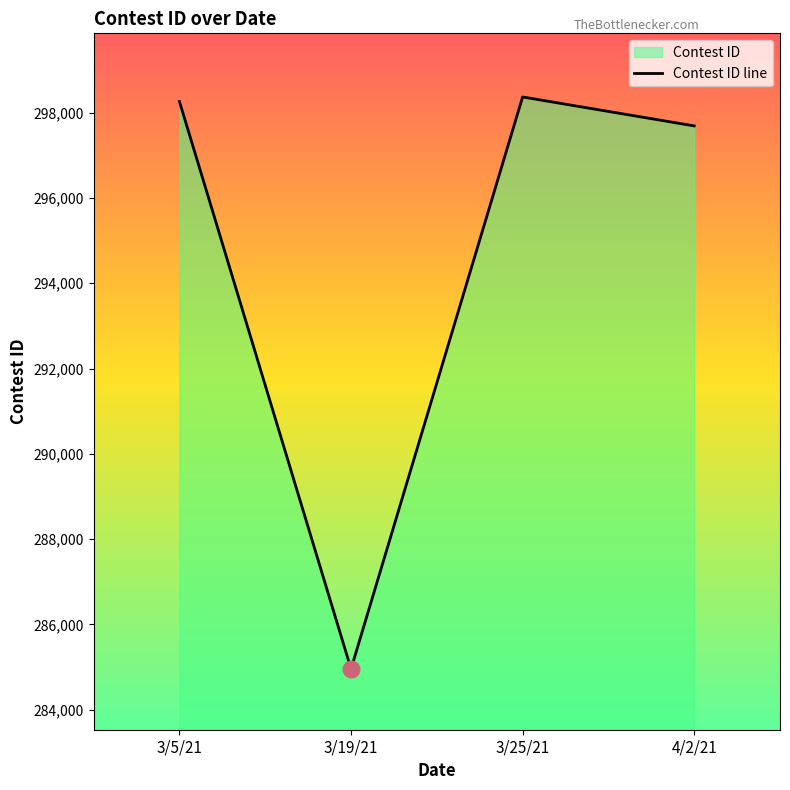

What is the value of the 4th point from the left?

297689